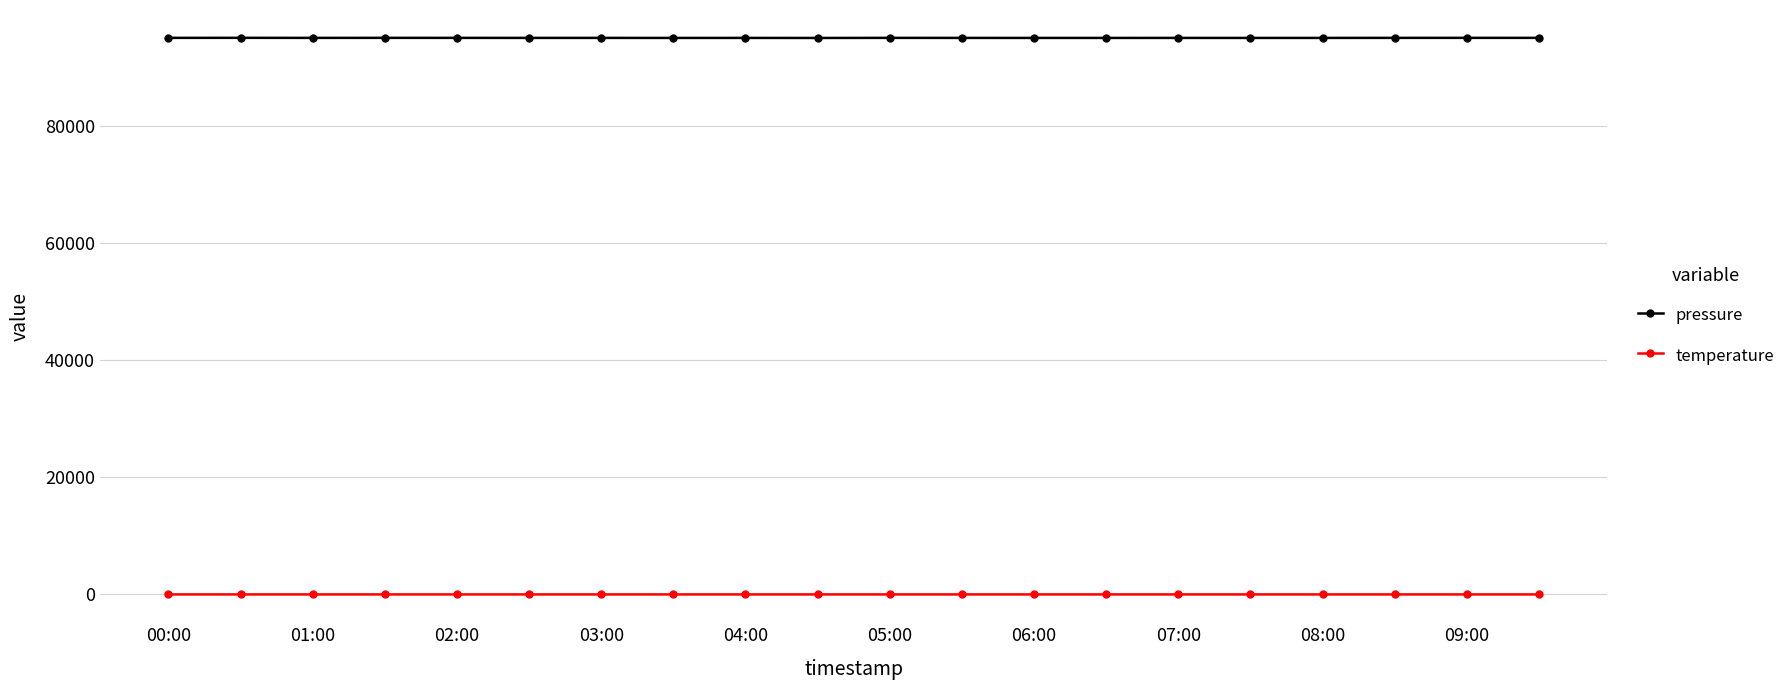

Which series has the widest spread of values?

pressure